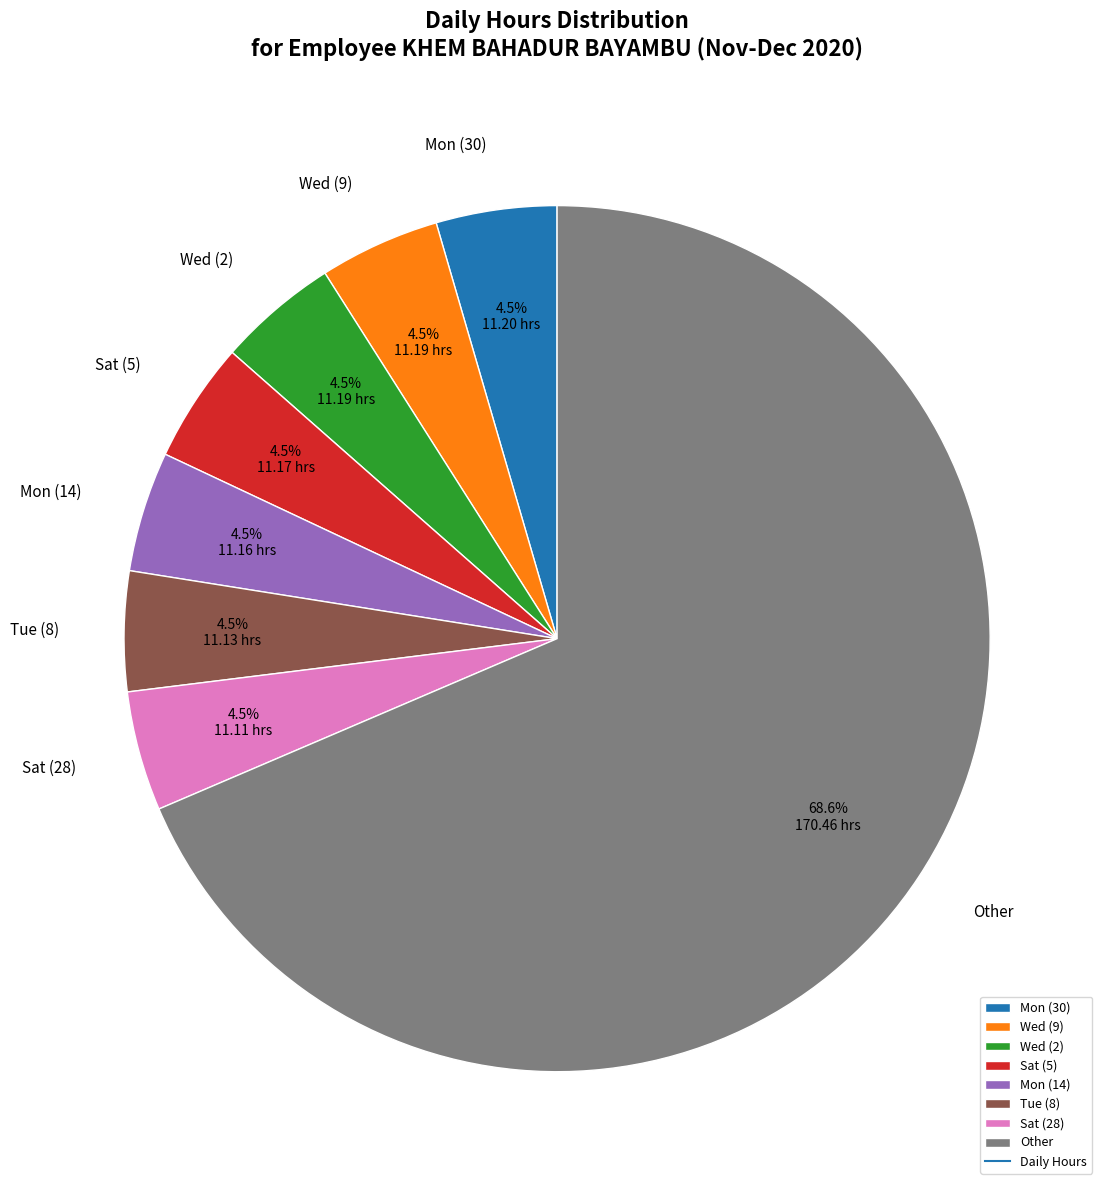

What percentage is NOT represented by Mon (30)?

95.5%